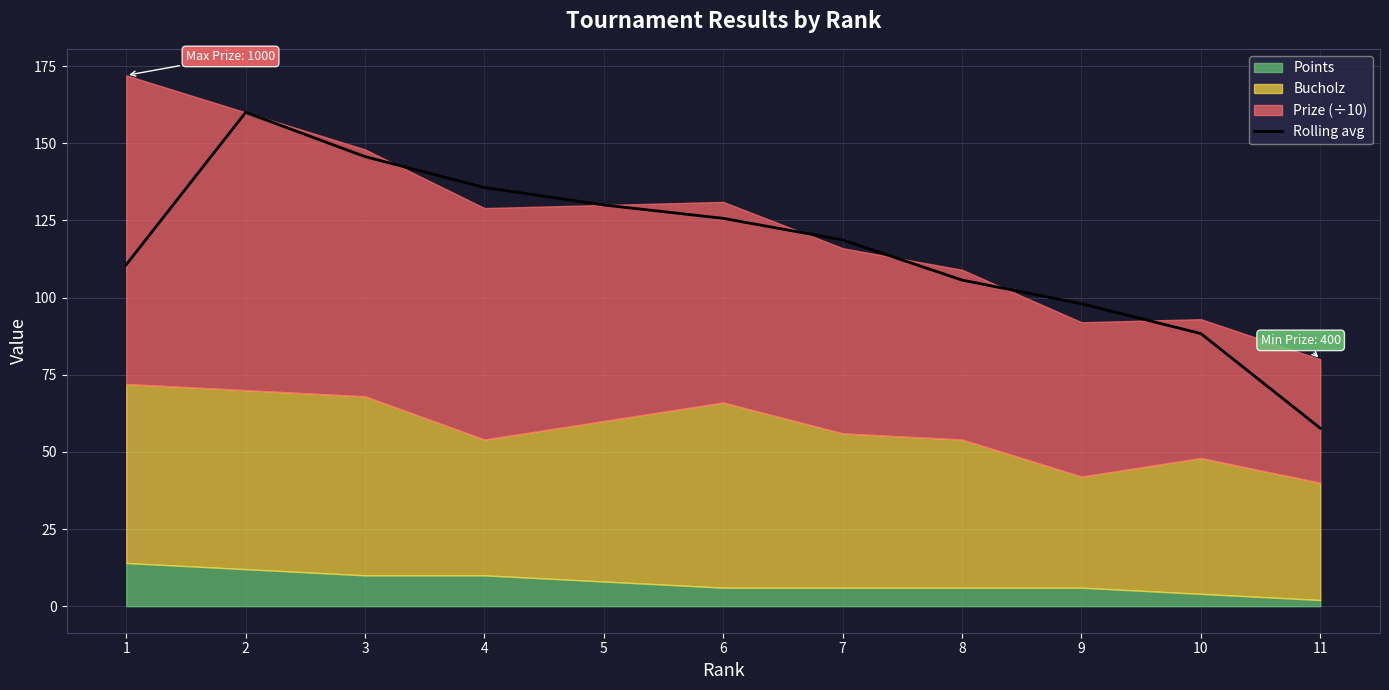

Reading left to right, transcribe all the data shown in this chart.

1=110.7	2=160.0	3=145.7	4=135.7	5=130.0	6=125.7	7=118.7	8=105.7	9=98.0	10=88.3	11=57.7